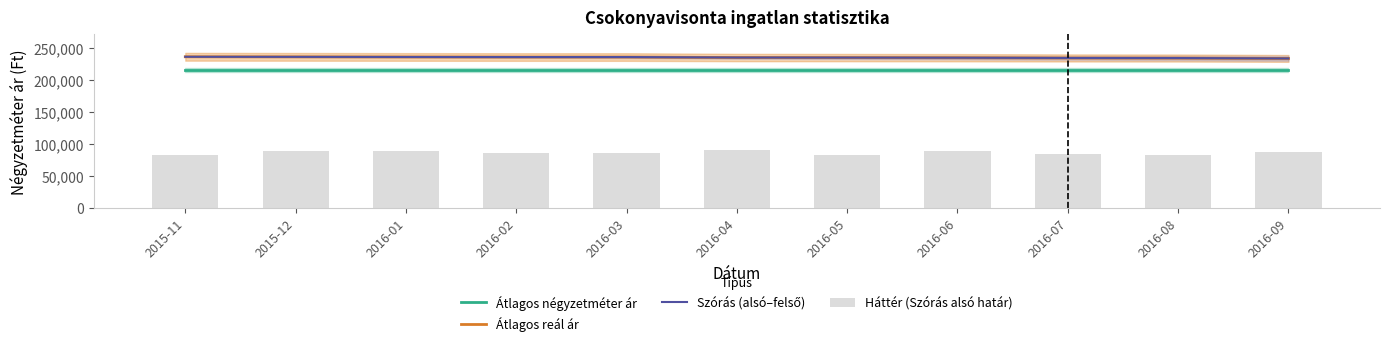

Reading left to right, list all the values displayed in this chart.

Átlagos négyzetméter ár: 215625	215625	215625	215625	215625	215625	215625	215625	215625	215625	215625
Átlagos reál ár: 235881	235765	235590	235474	235474	234721	234606	234433	234030	233915	233286
Szórás (alsó–felső): 235881	235765	235590	235474	235474	234721	234606	234433	234030	233915	233286
Háttér (Szórás alsó határ): 82142	88989	87795	85638	85580	89835	82109	88223	83264	82191	86514